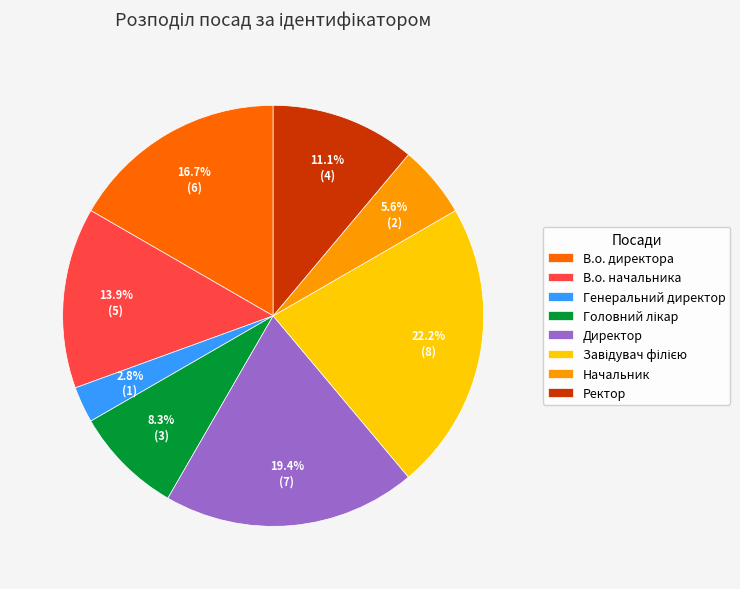

Is Начальник the majority of the pie?

No